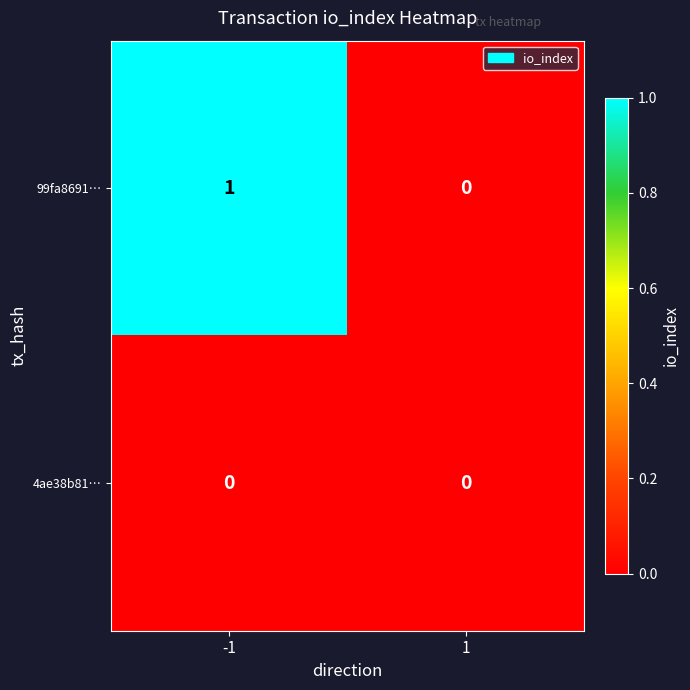

Rank the series at -1 from lowest to highest value.

4ae38b81…, 99fa8691…